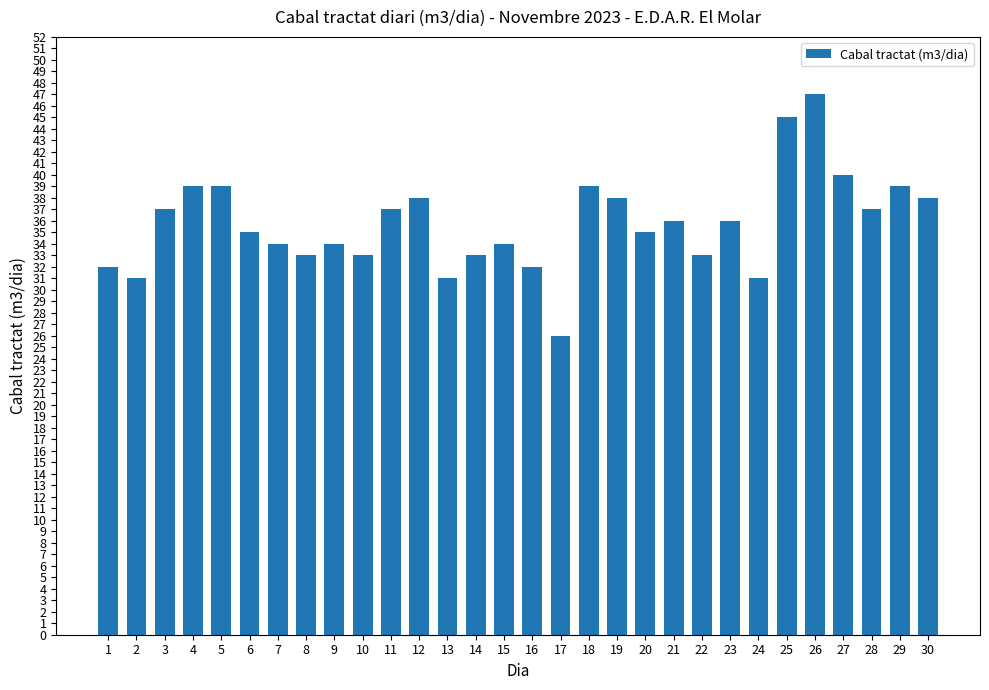

What is the change in value from 4 to 19?

-1